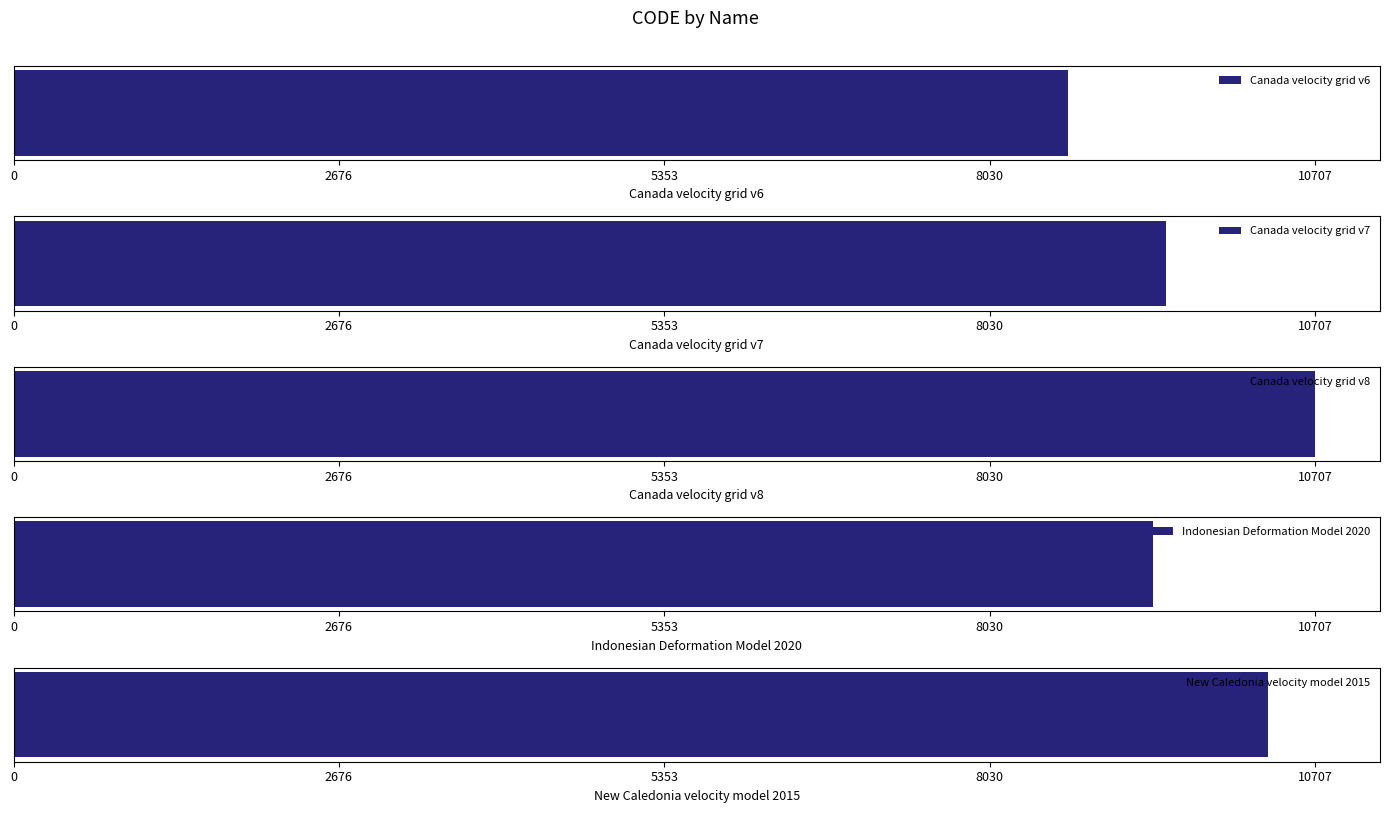

Reading right to left, transcribe all the data shown in this chart.

10323	9375	10707	9483	8676